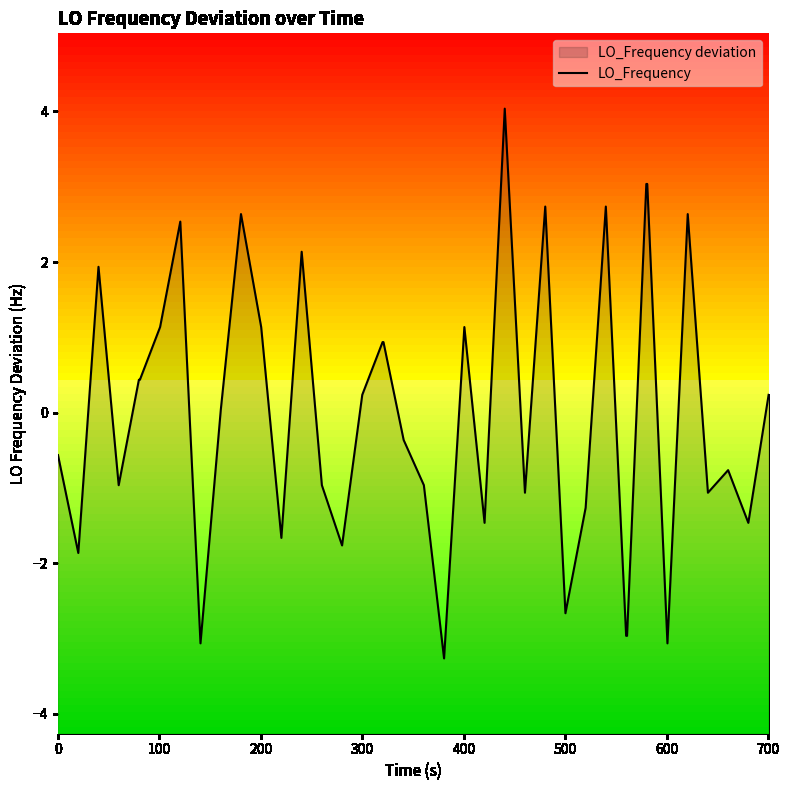

How many distinct data groups are displayed?

1